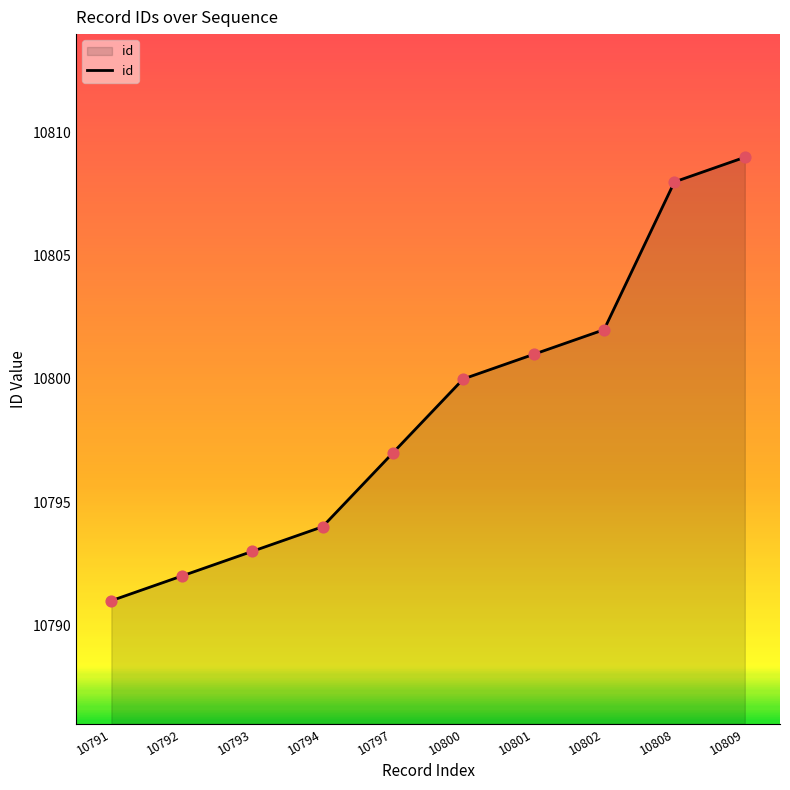

What is the change in value from 10800 to 10801?

+1